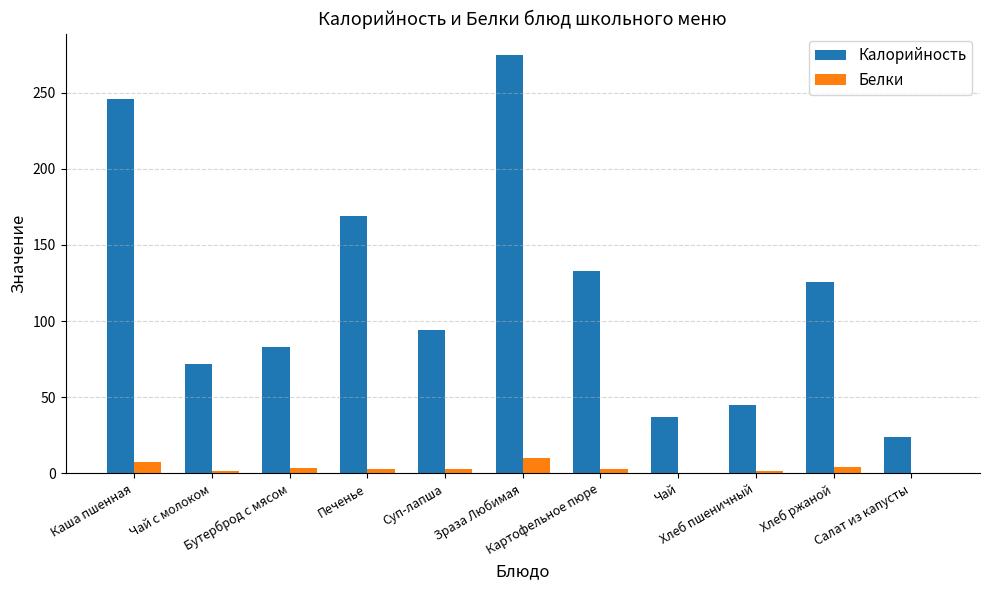

Which series has the largest total across all categories?

Калорийность